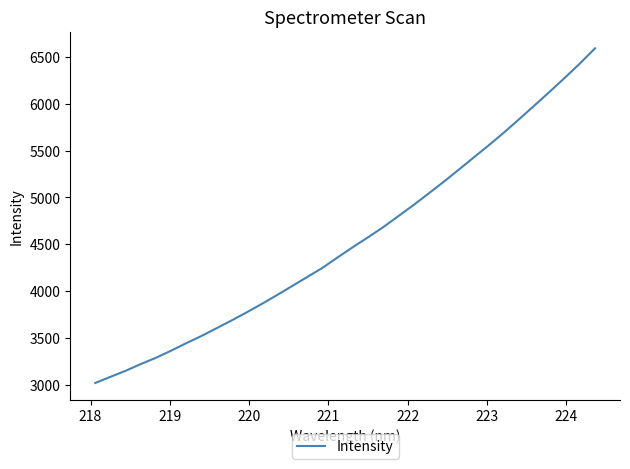

What is the smallest value displayed?

3020.2